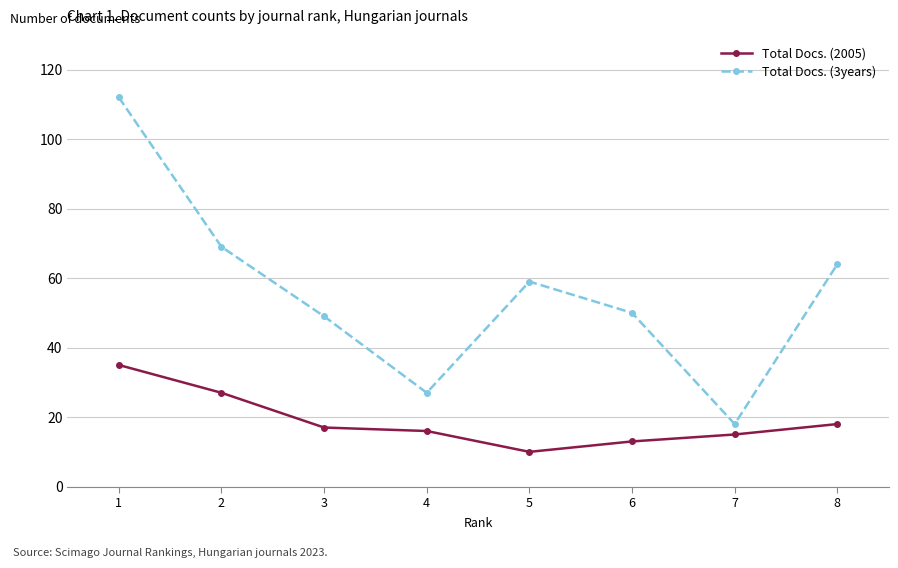

Where is the first local maximum for Total Docs. (3years)?

5